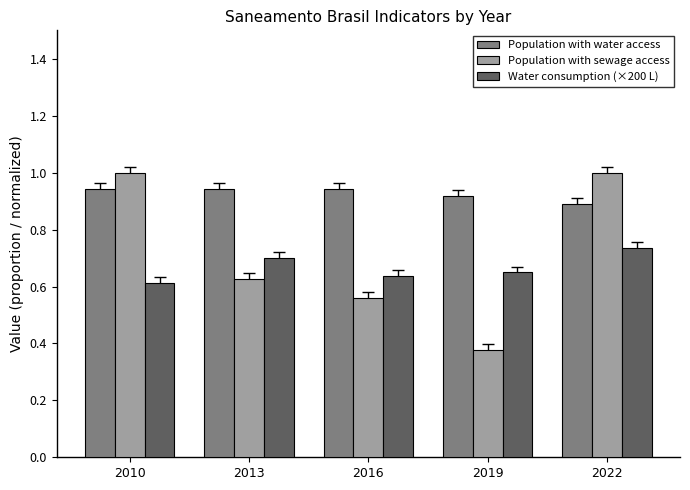

Which series has the largest total across all categories?

Population with water access